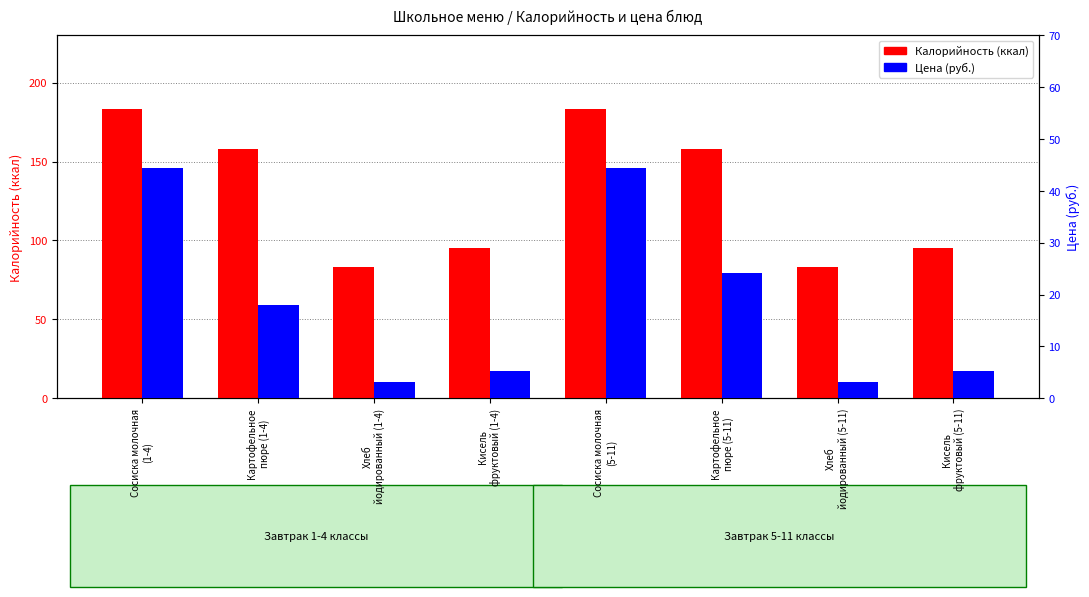

Is the value of Цена at Картофельное
пюре (1-4) greater than the value of Калорийность at Кисель
фруктовый (5-11)?

No